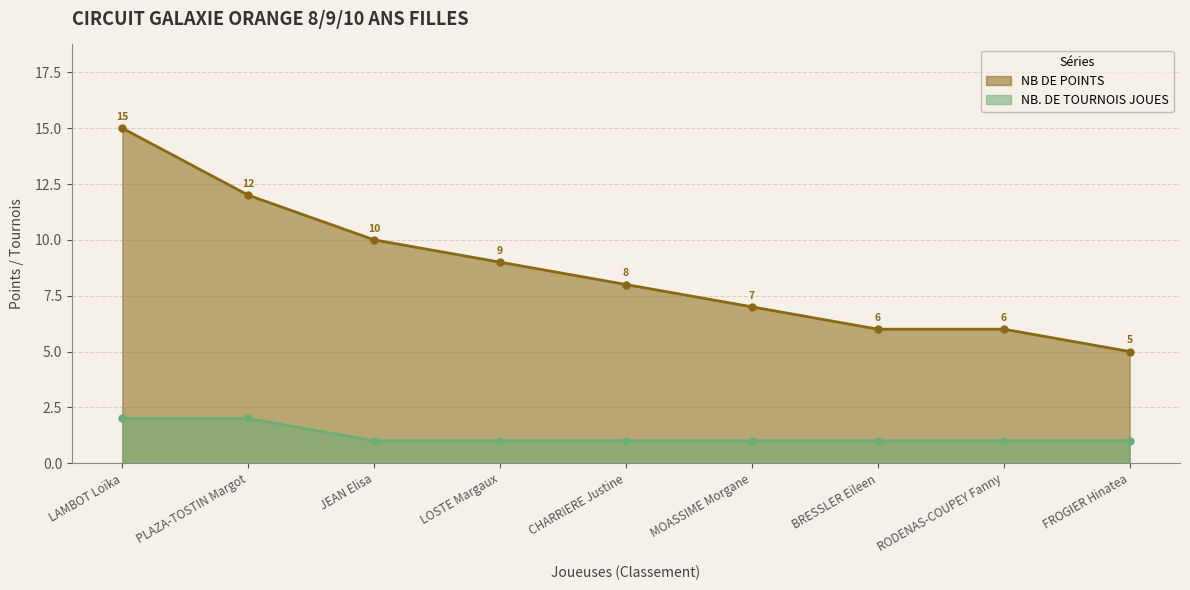

What is the sum of all NB. DE TOURNOIS JOUES values?

11